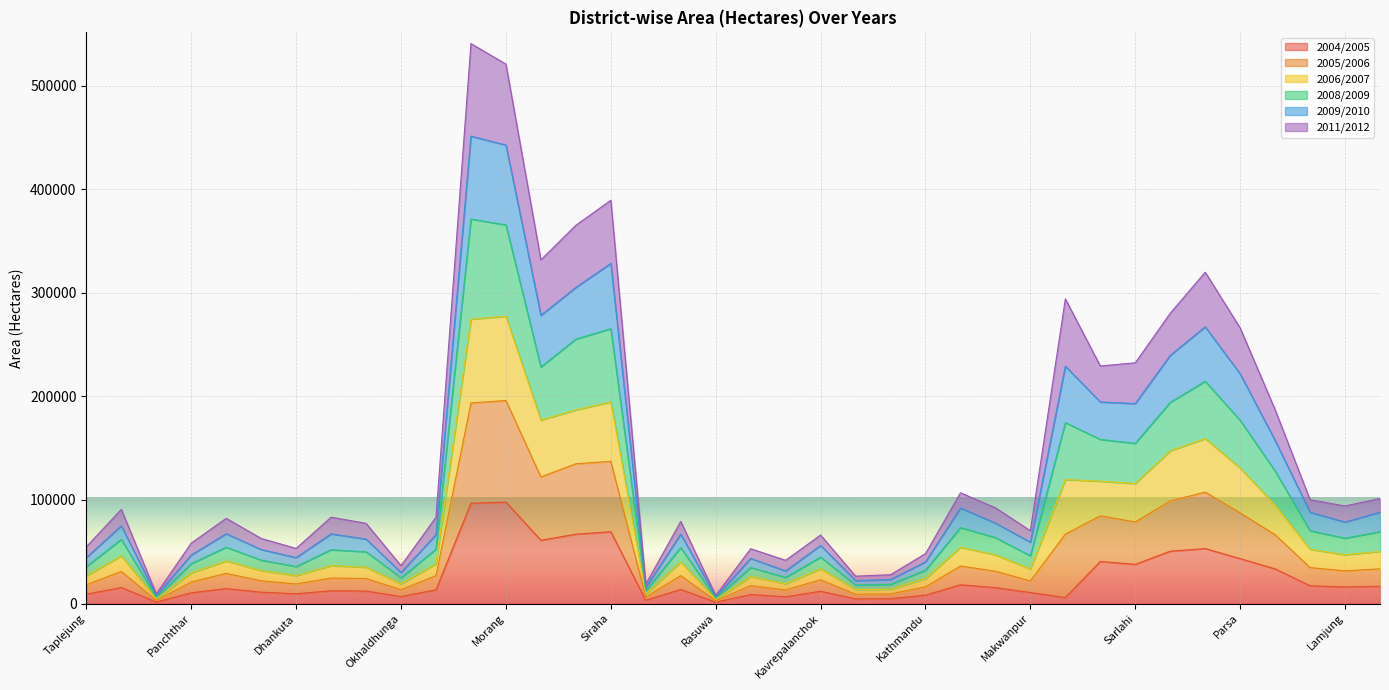

At which label is 2008/2009 closest to 188333?

Rautahat